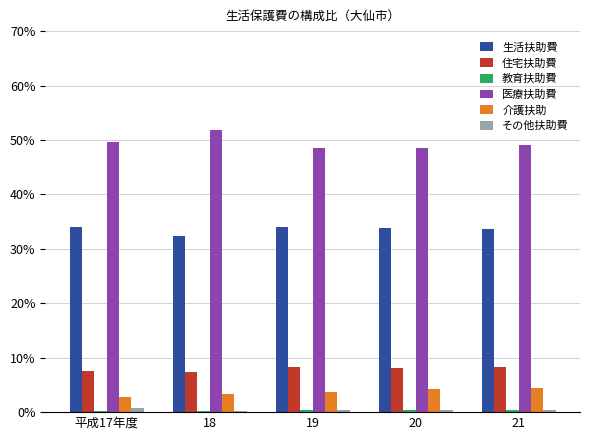

What is the minimum value shown in the chart?

0.3